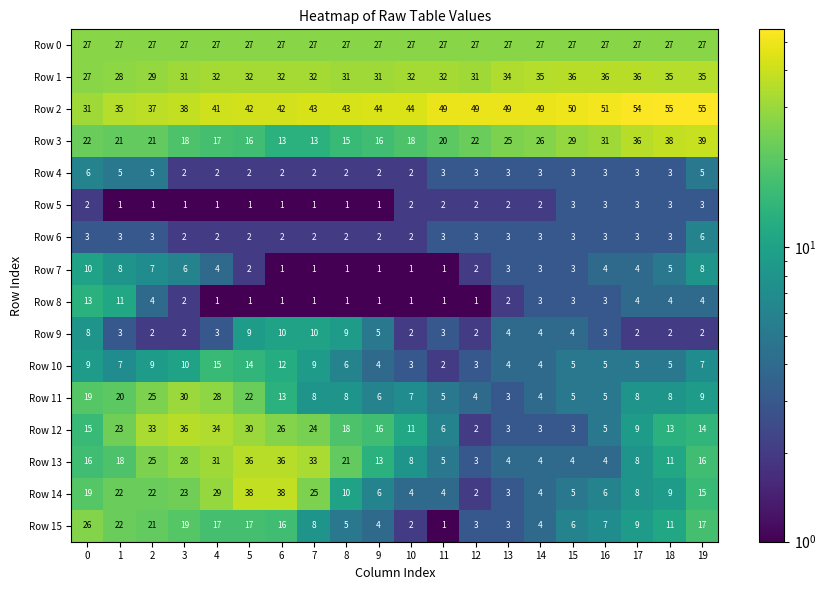

What is the total value across all series at 18?

232